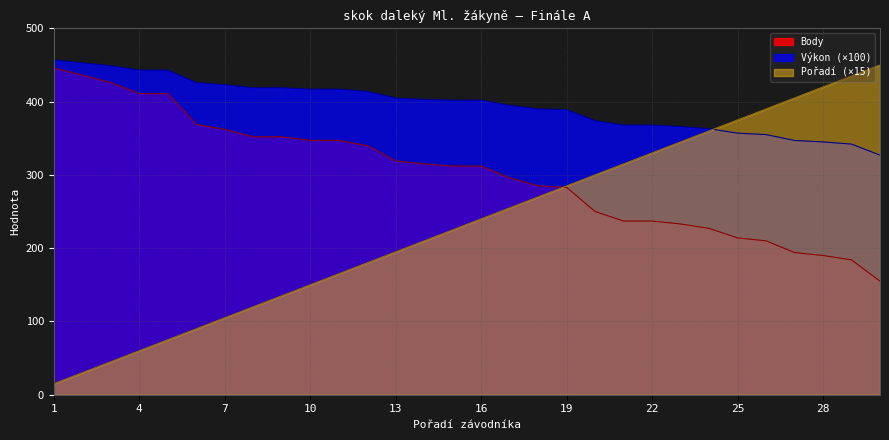

Rank the series at 17 from highest to lowest value.

Výkon, Body, Pořadí